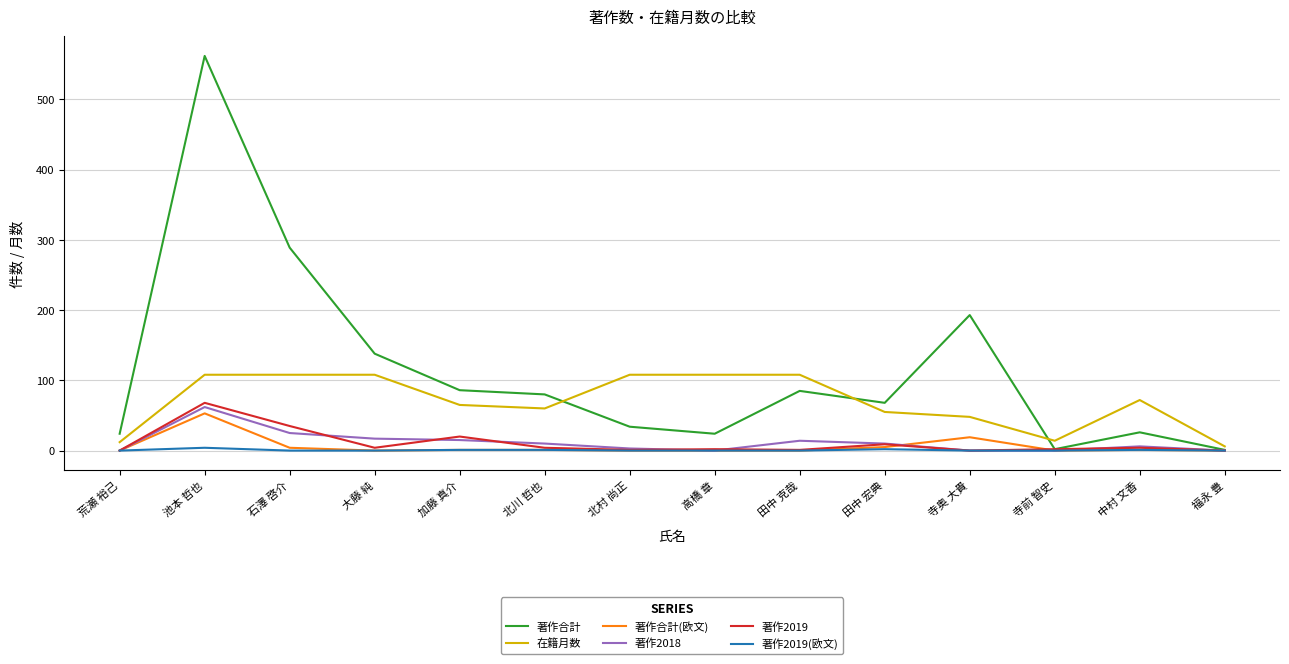

Is it true that 著作合計(欧文) equals 0 at 高橋 章?

True